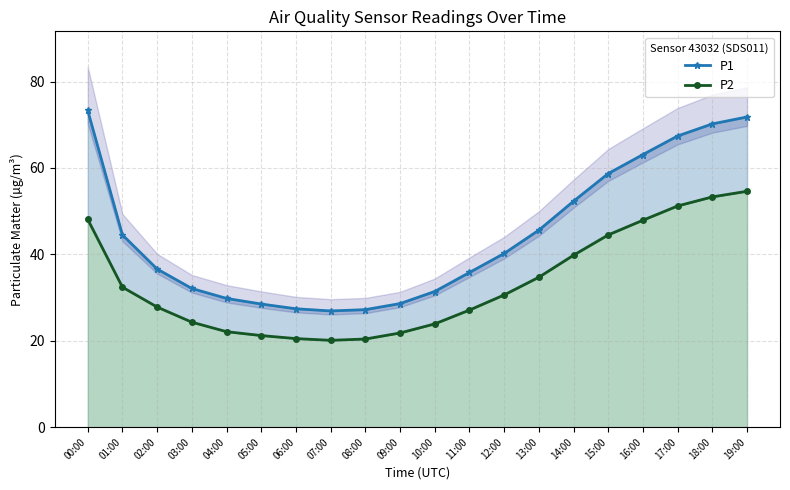

What is the difference between the maximum and second lowest values in the P1 series?

46.1